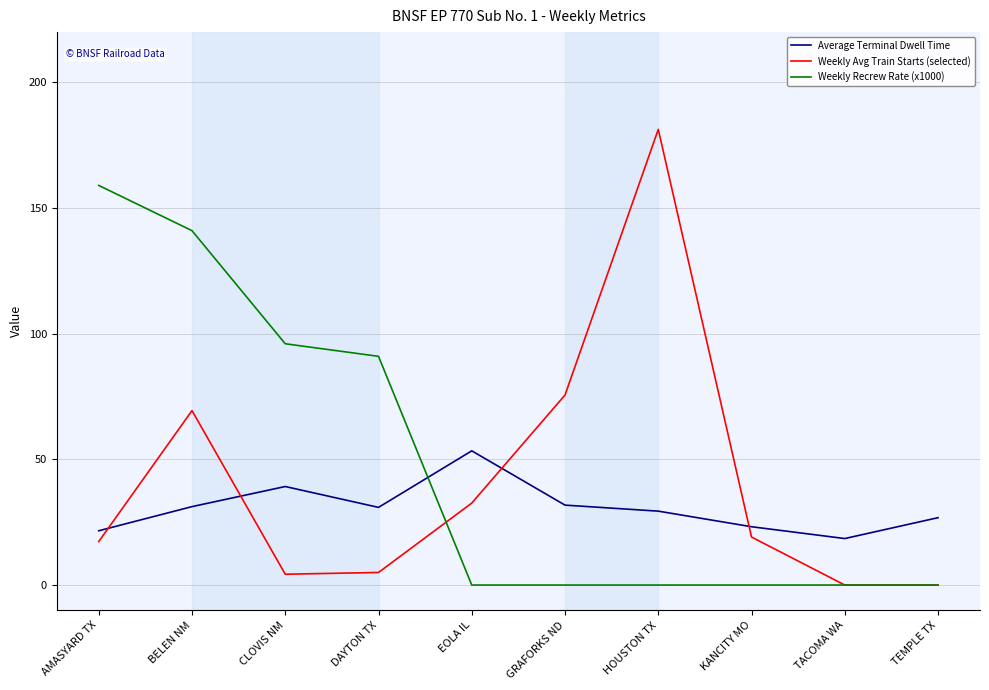

Which series changed the most between EOLA IL and TEMPLE TX?

Weekly Avg Train Starts (selected)